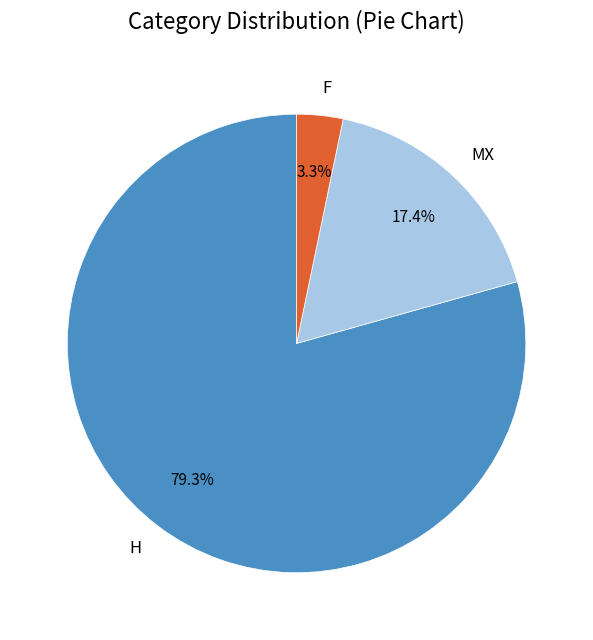

Does any single category account for the majority?

Yes